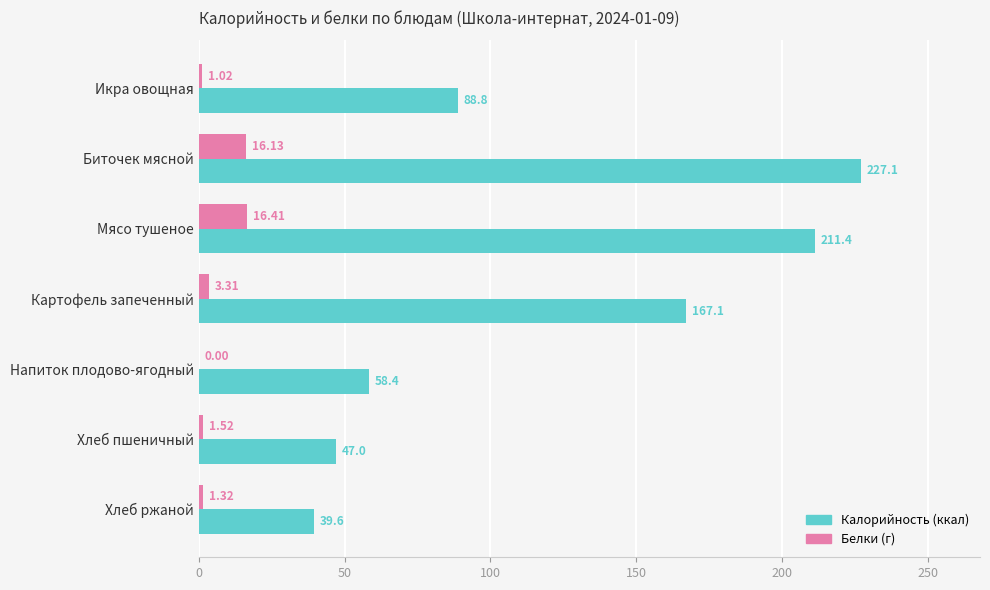

At which category is the sum across all series the highest?

Биточек мясной